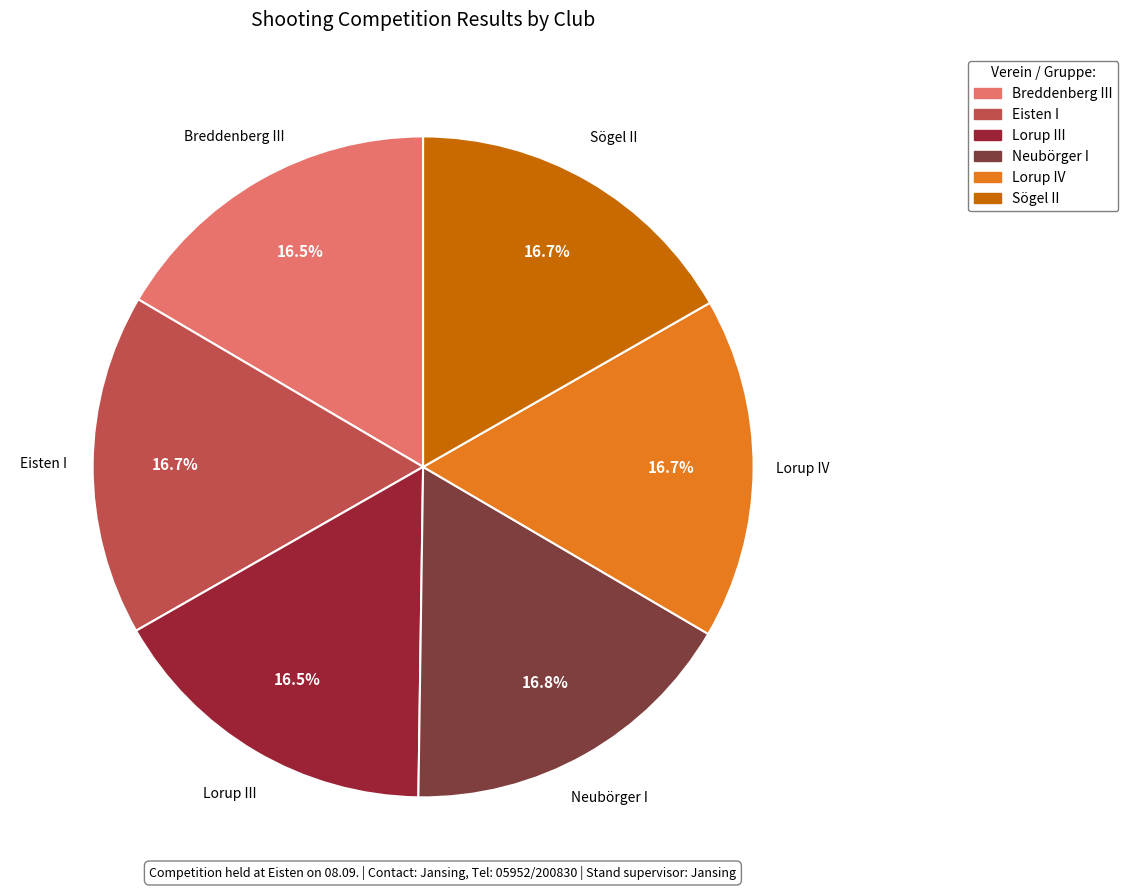

How many segments does this pie chart have?

6